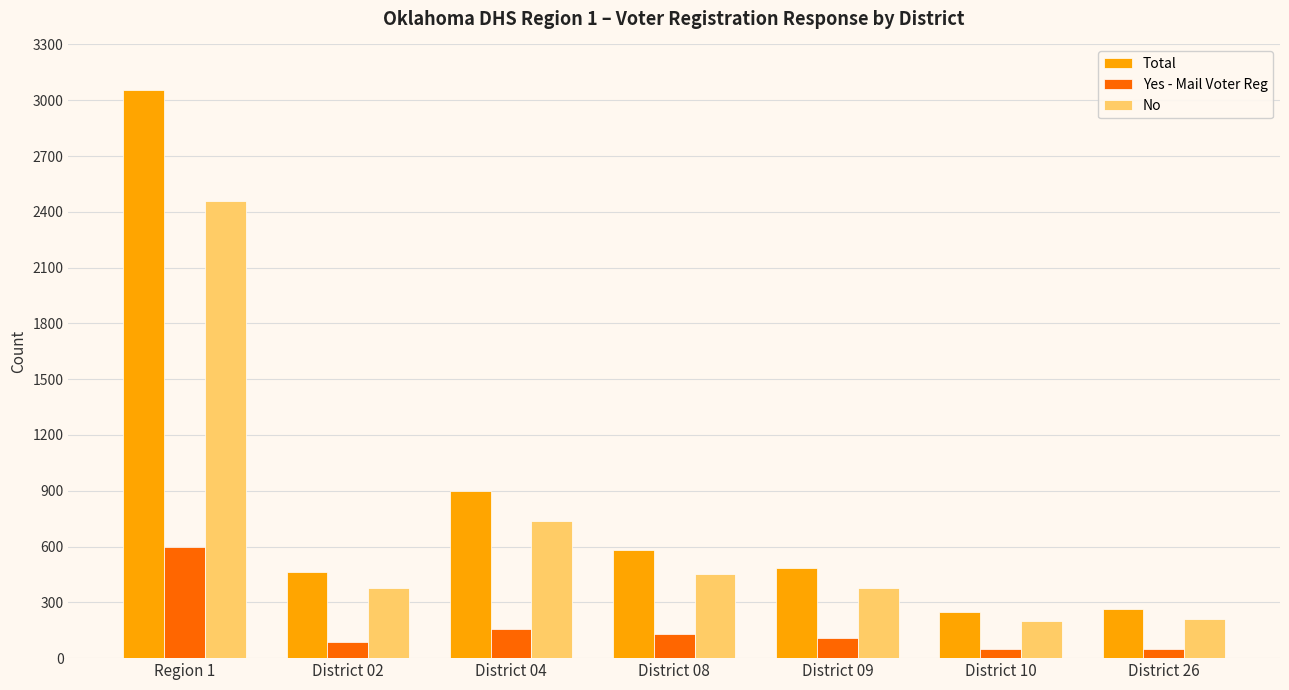

Which series has the widest spread of values?

Total